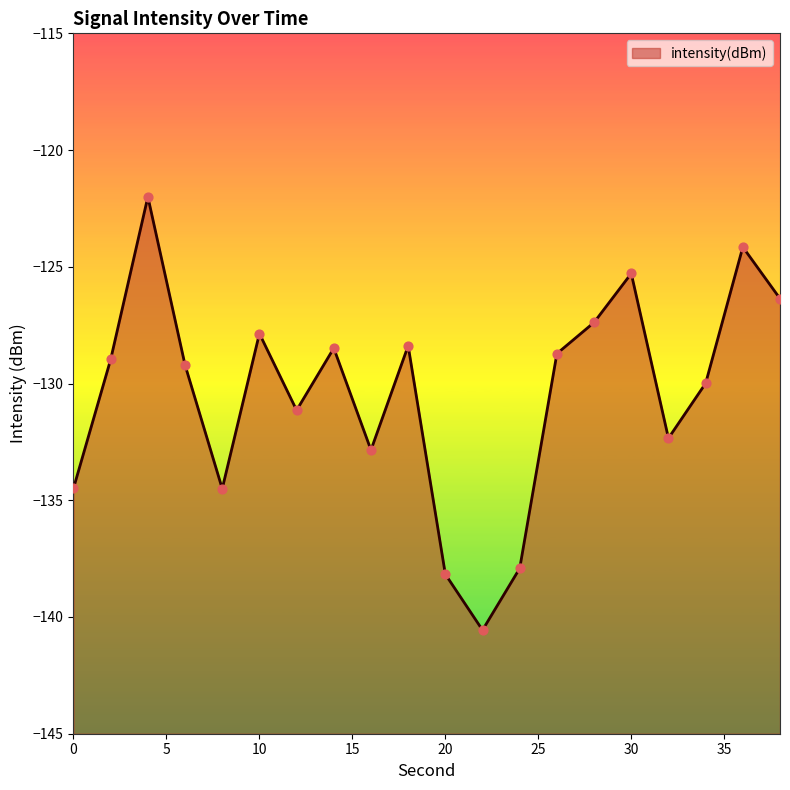

Which has a higher value, 36 or 28?

36